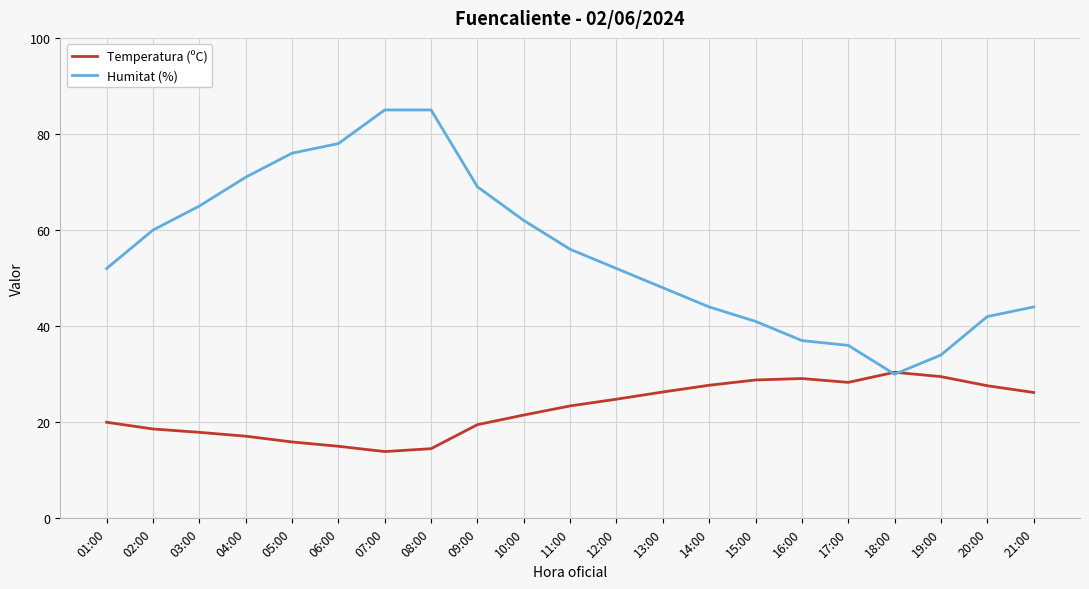

Rank the series by their maximum value, from lowest to highest.

Temperatura (ºC), Humitat (%)